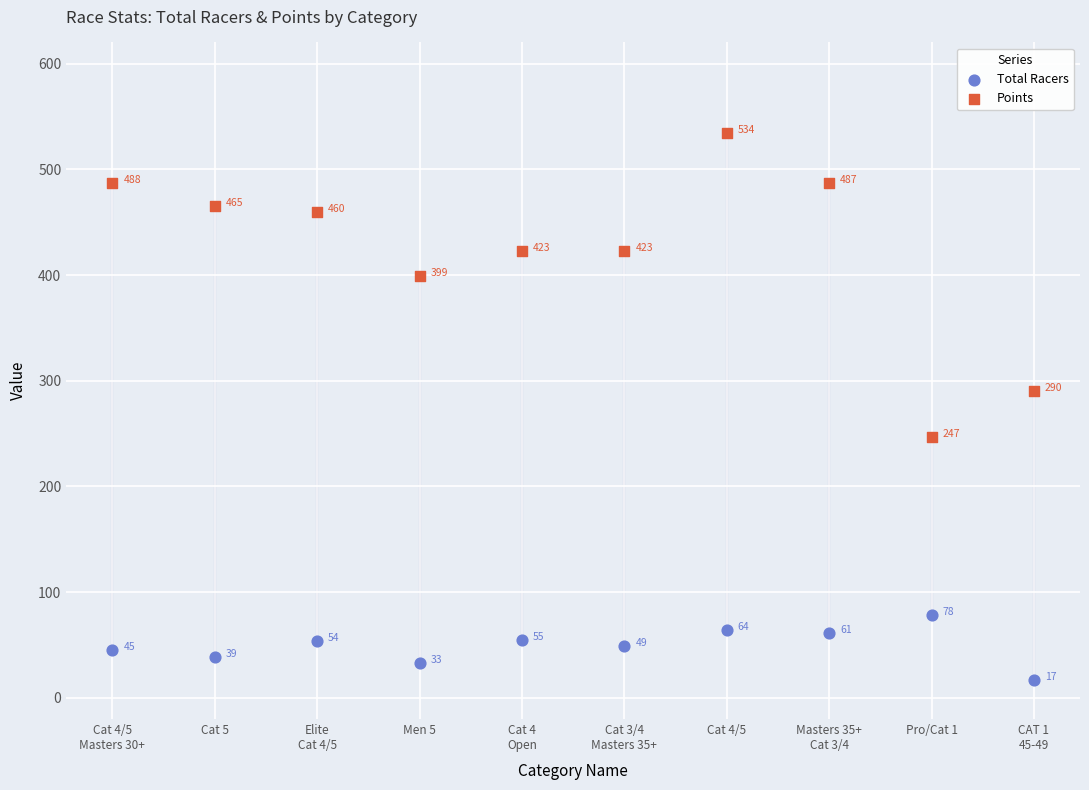

Across all series, what Y value is closest to 275?

290.3